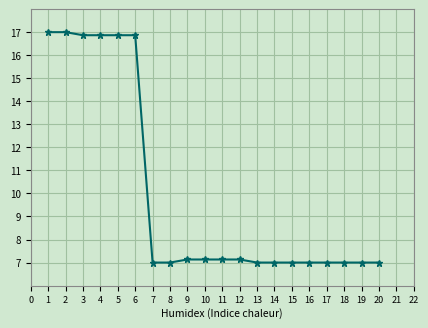

What is the sum of the values at 14 and 5?

23.9